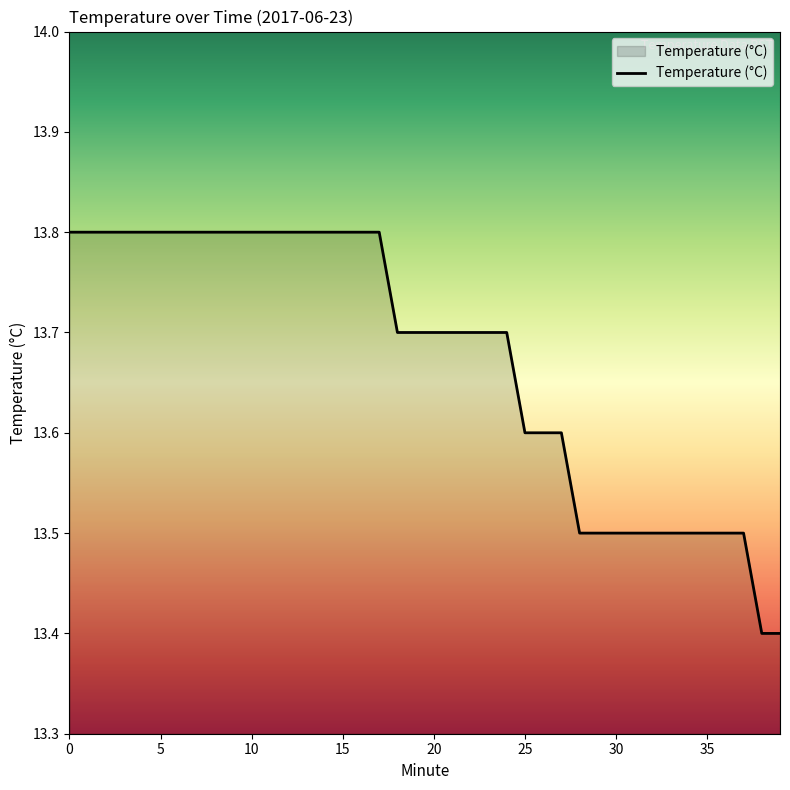

What is the difference between the maximum and minimum values?

0.4